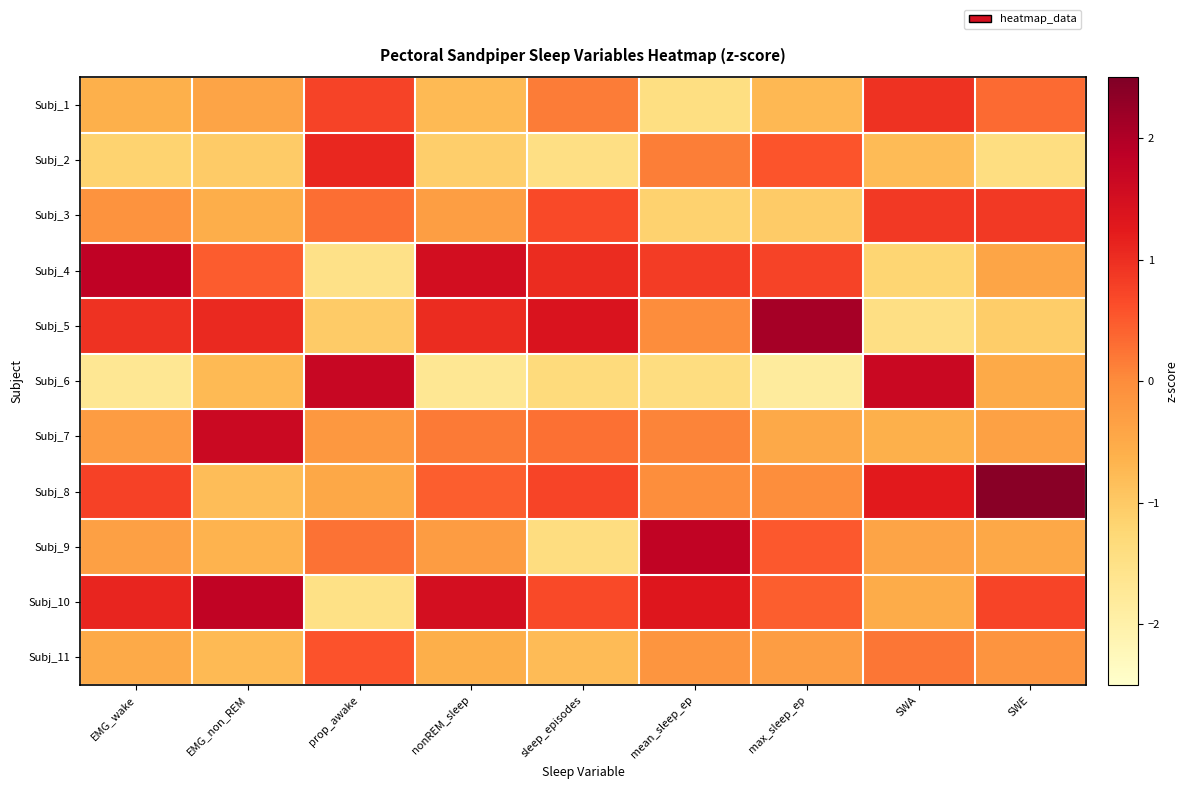

At SWE, list the series in order from smallest to largest.

Subj_2, Subj_5, Subj_6, Subj_9, Subj_4, Subj_7, Subj_11, Subj_1, Subj_10, Subj_3, Subj_8